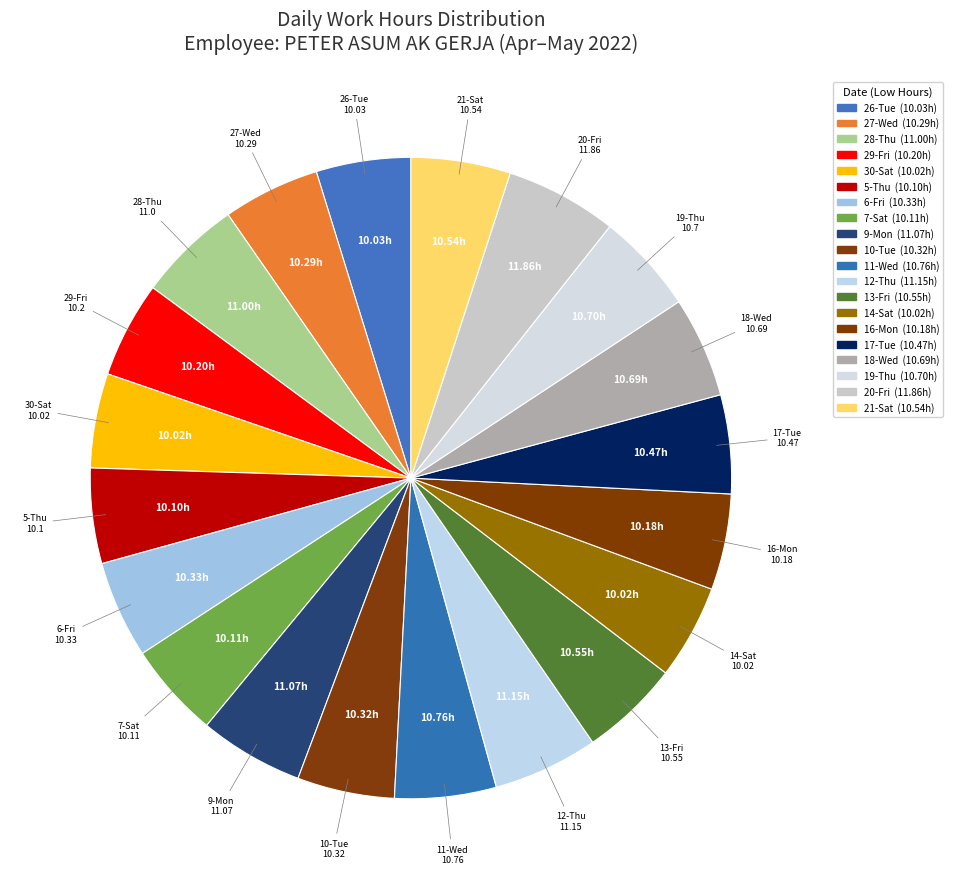

True or false: 28-Thu accounts for 5% of the total.

True